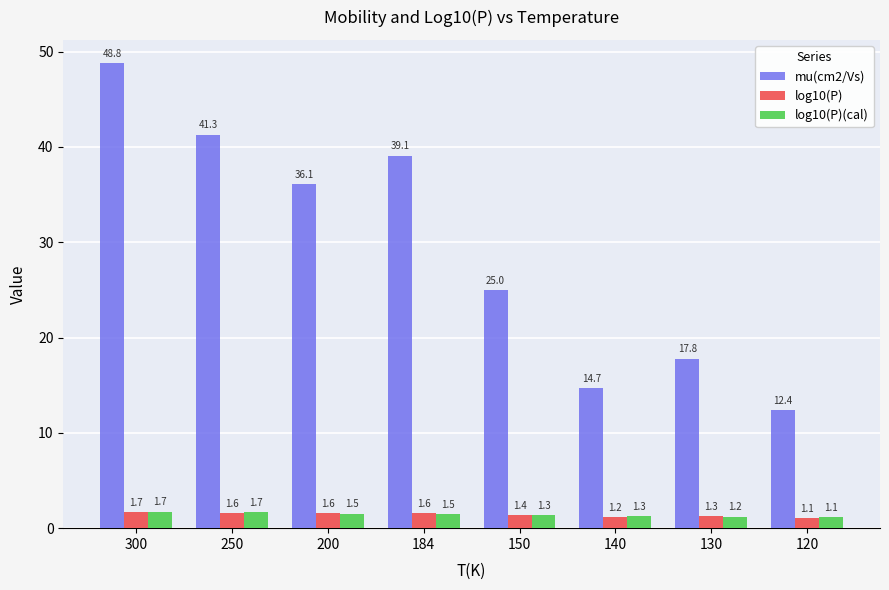

What is the difference between the maximum and minimum values in the log10(P) series?

0.6